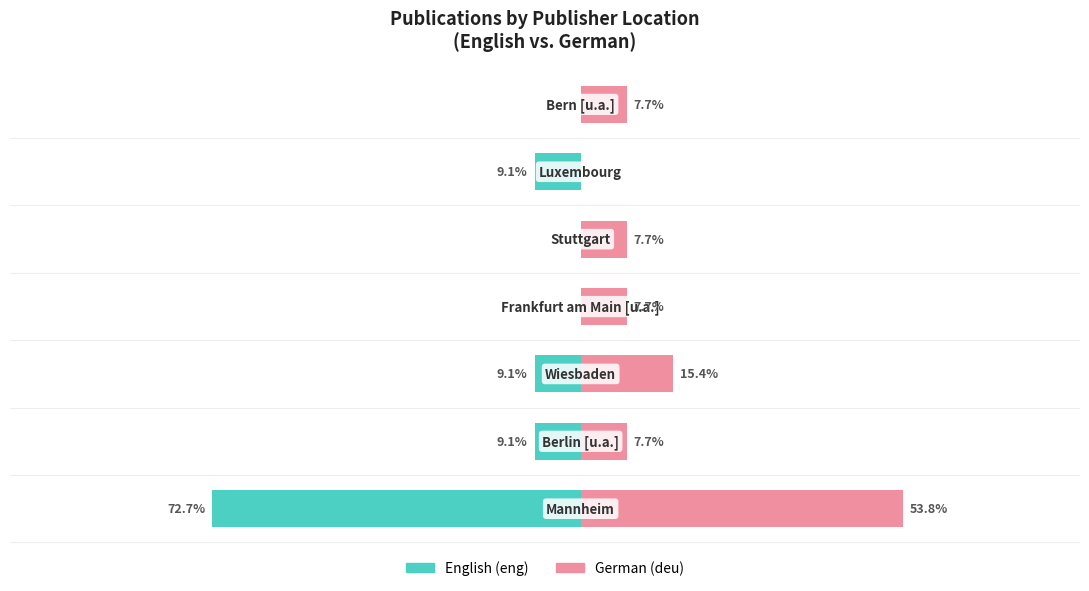

Which series changed the most between 2 and 5?

German (deu)